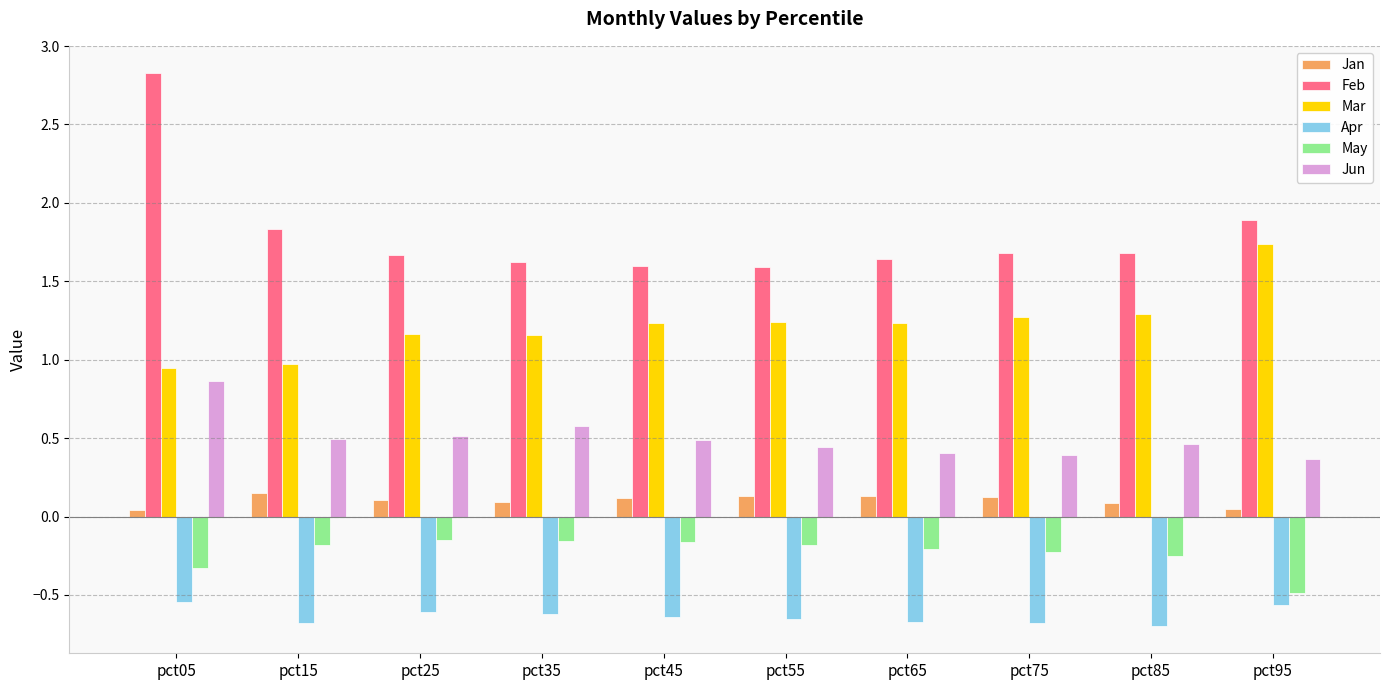

What is the total value across all series at pct95?

3.0